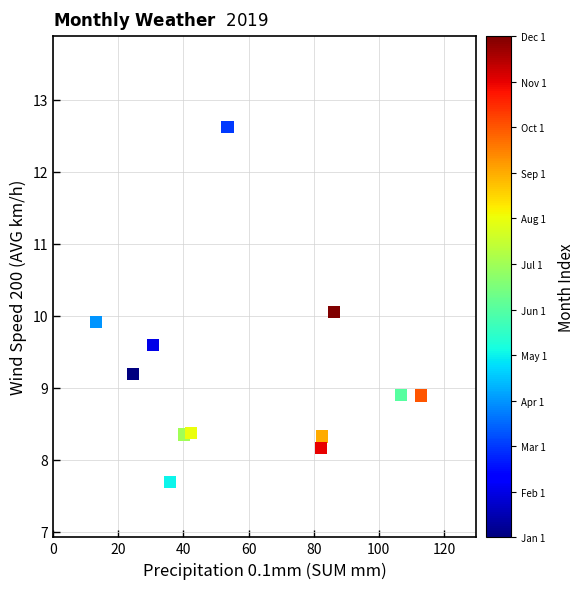

What is the range of X values (max minus min)?

99.7